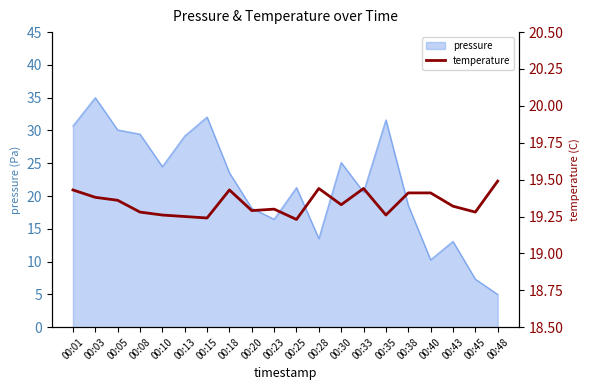

Which category has the lowest value in the pressure series?

00:48